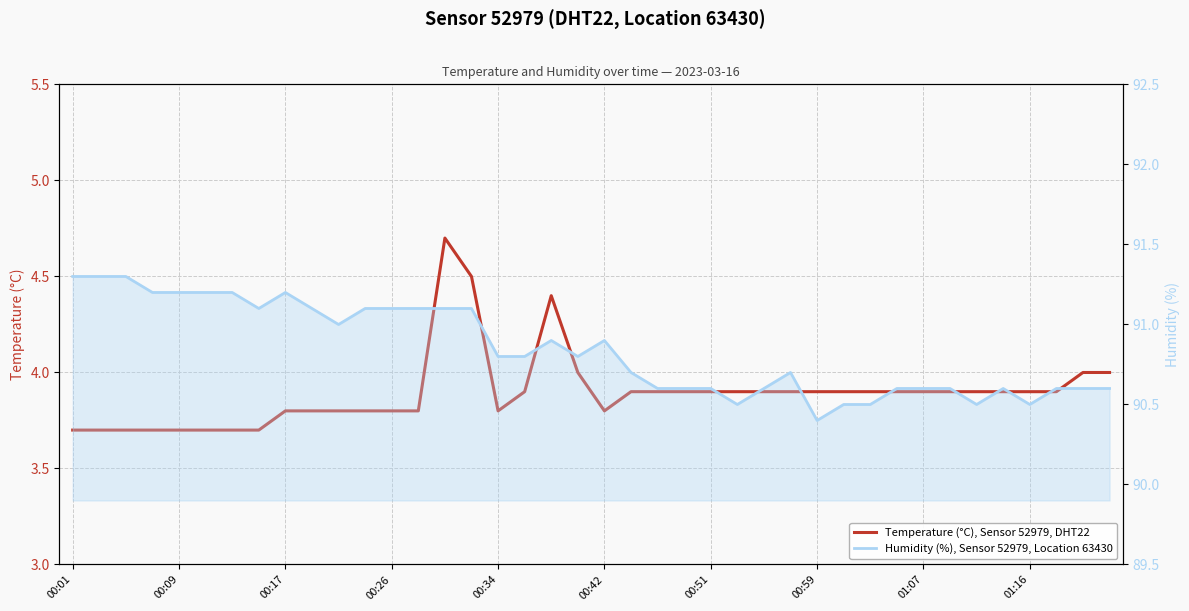

The temperature series shows 6.9 at 15. True or false?

False